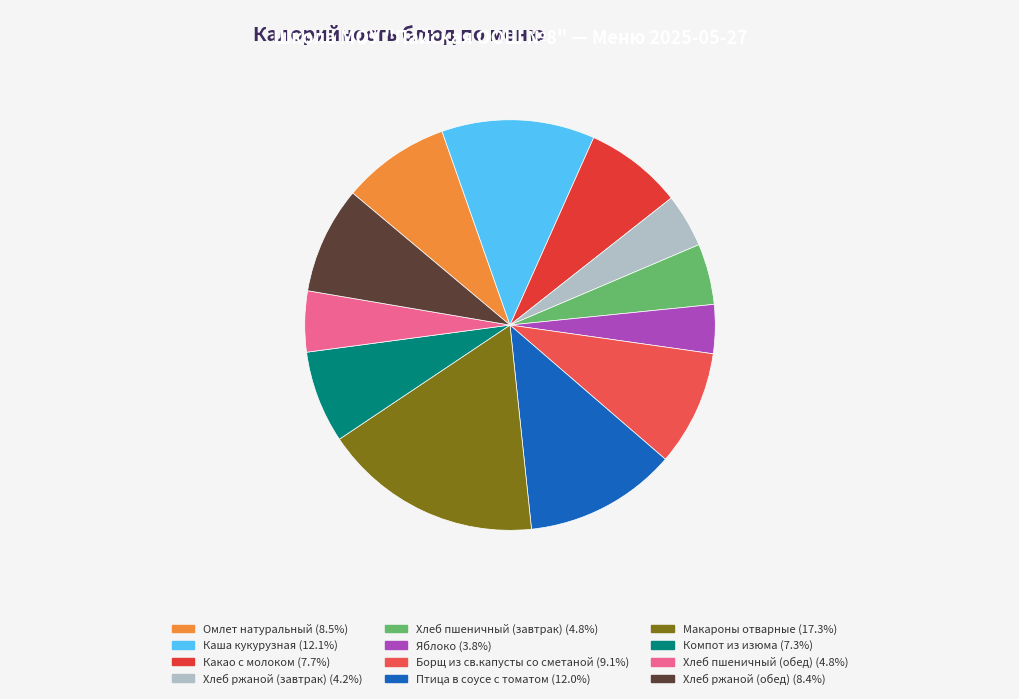

Does Хлеб ржаной (обед) account for over 50% of the chart?

No